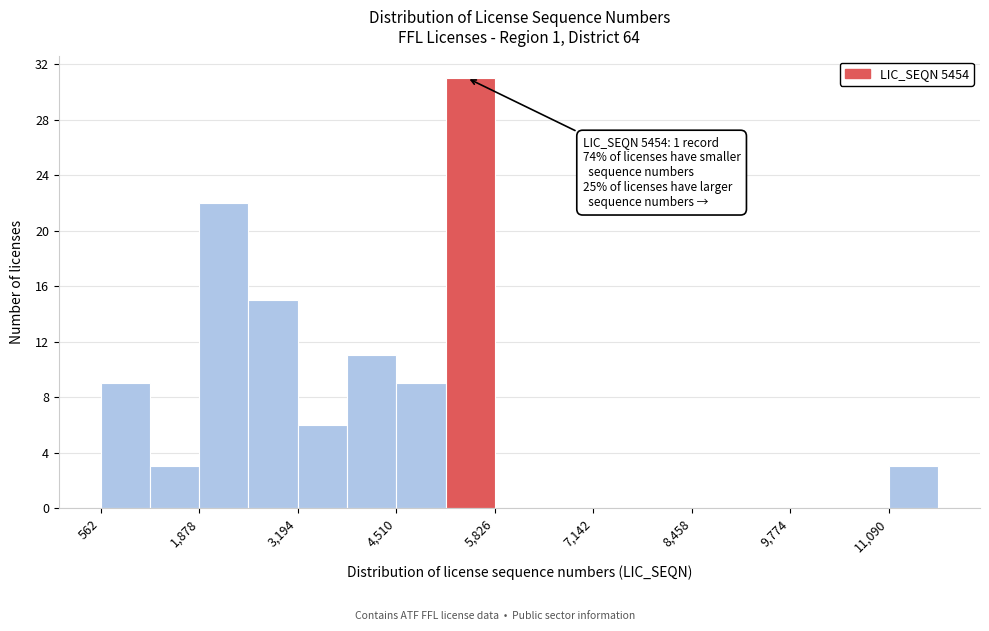

Around what value on the x-axis is the tallest bar? Give the approximate position of its centre, as read against the axis.

5400